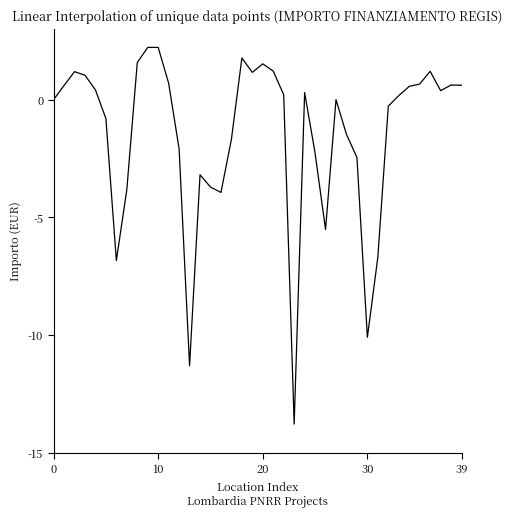

What is the difference between the maximum and minimum values?

16.0